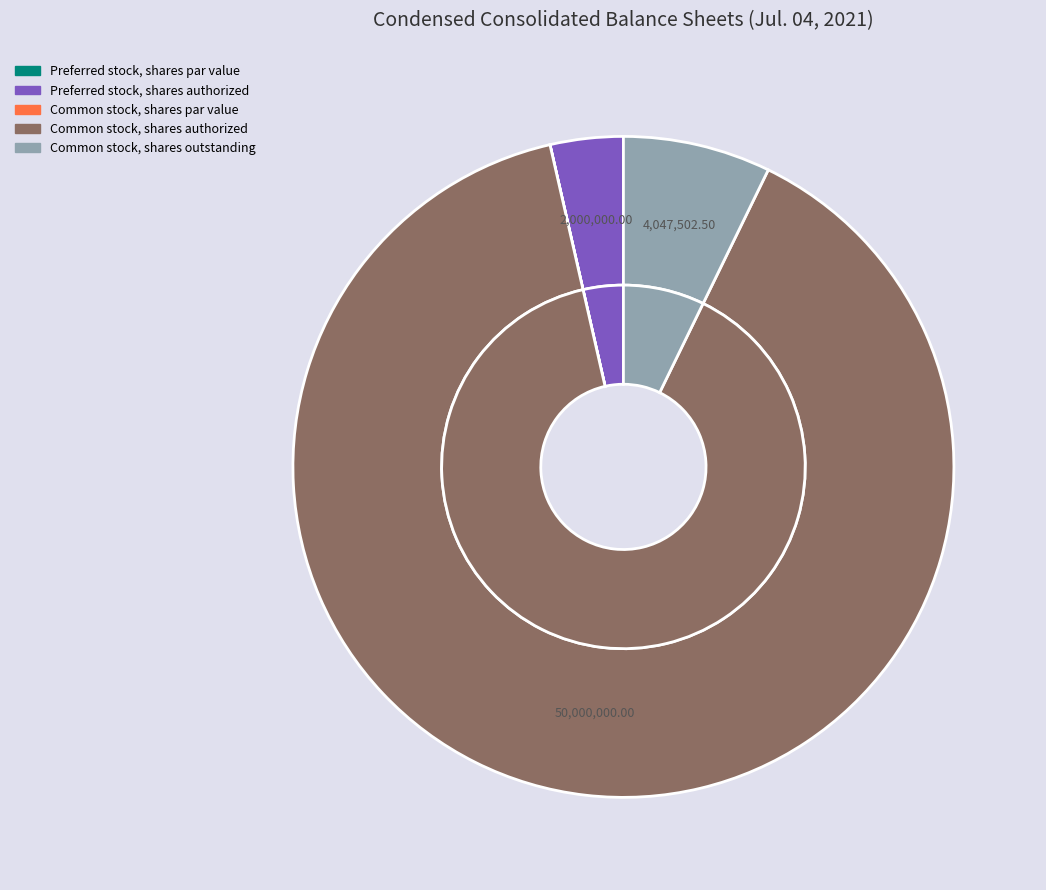

Which has a higher value, Preferred stock, shares par value or Preferred stock, shares authorized?

Preferred stock, shares authorized